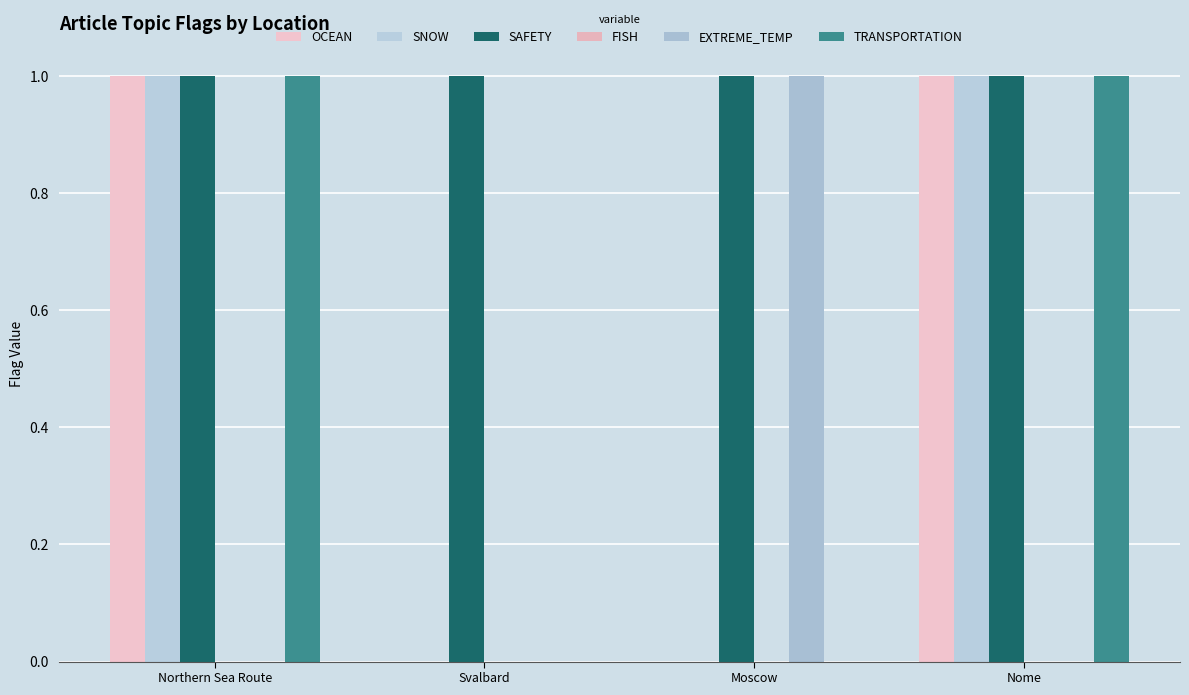

At which label does TRANSPORTATION reach its minimum?

Svalbard